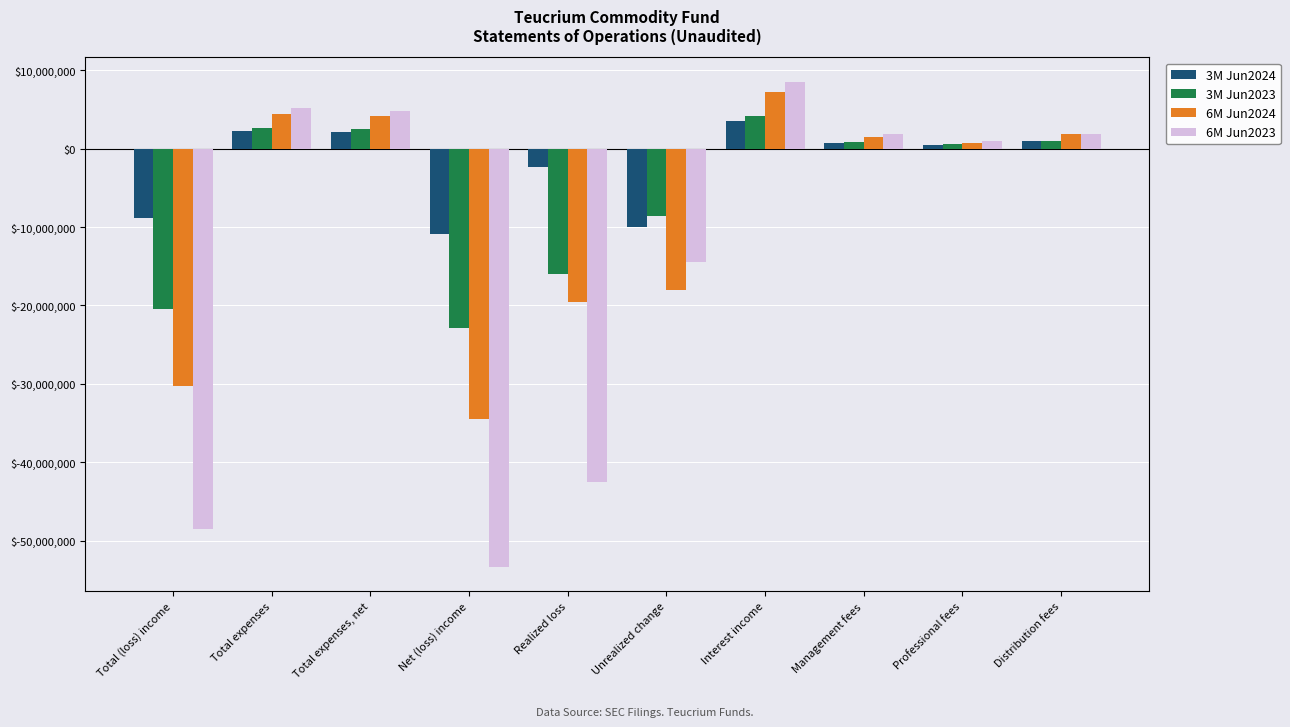

What is the approximate value of 6M Jun2024 at Realized loss?

-19498082